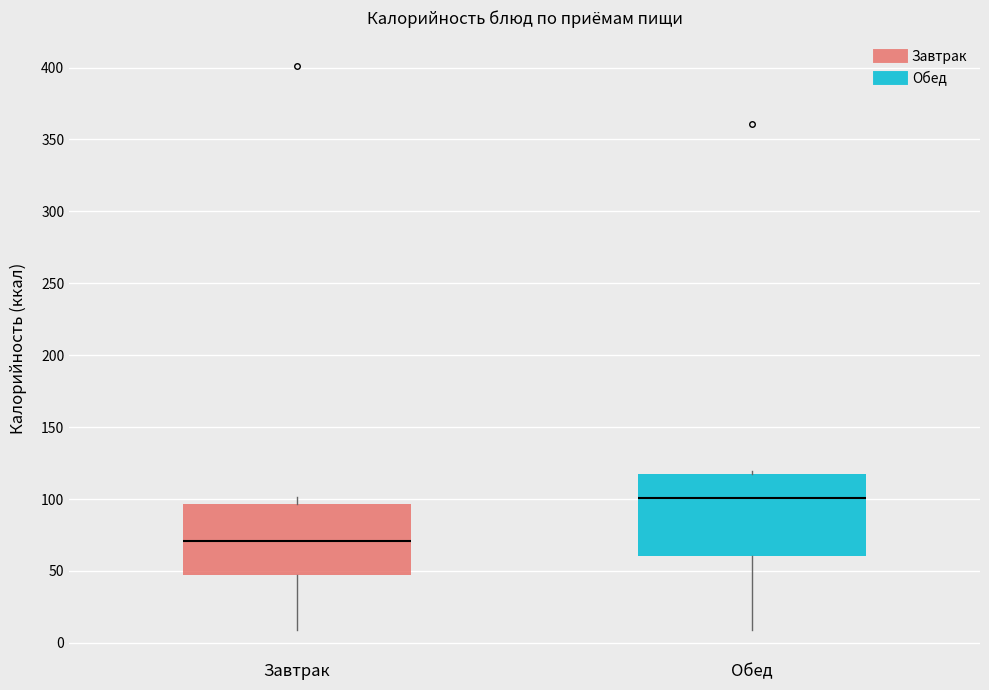

Reading left to right, transcribe this box plot: for each box, give where its median line is, the range the box spans, and where its two whiskers end, as read against the y-axis. The values are not printed on the chart, so give them approximately, as read against the axis.

Завтрак: median 70, box 50 to 95, whiskers 10 to 100
Обед: median 100, box 60 to 120, whiskers 10 to 120 (just above the box's upper edge)